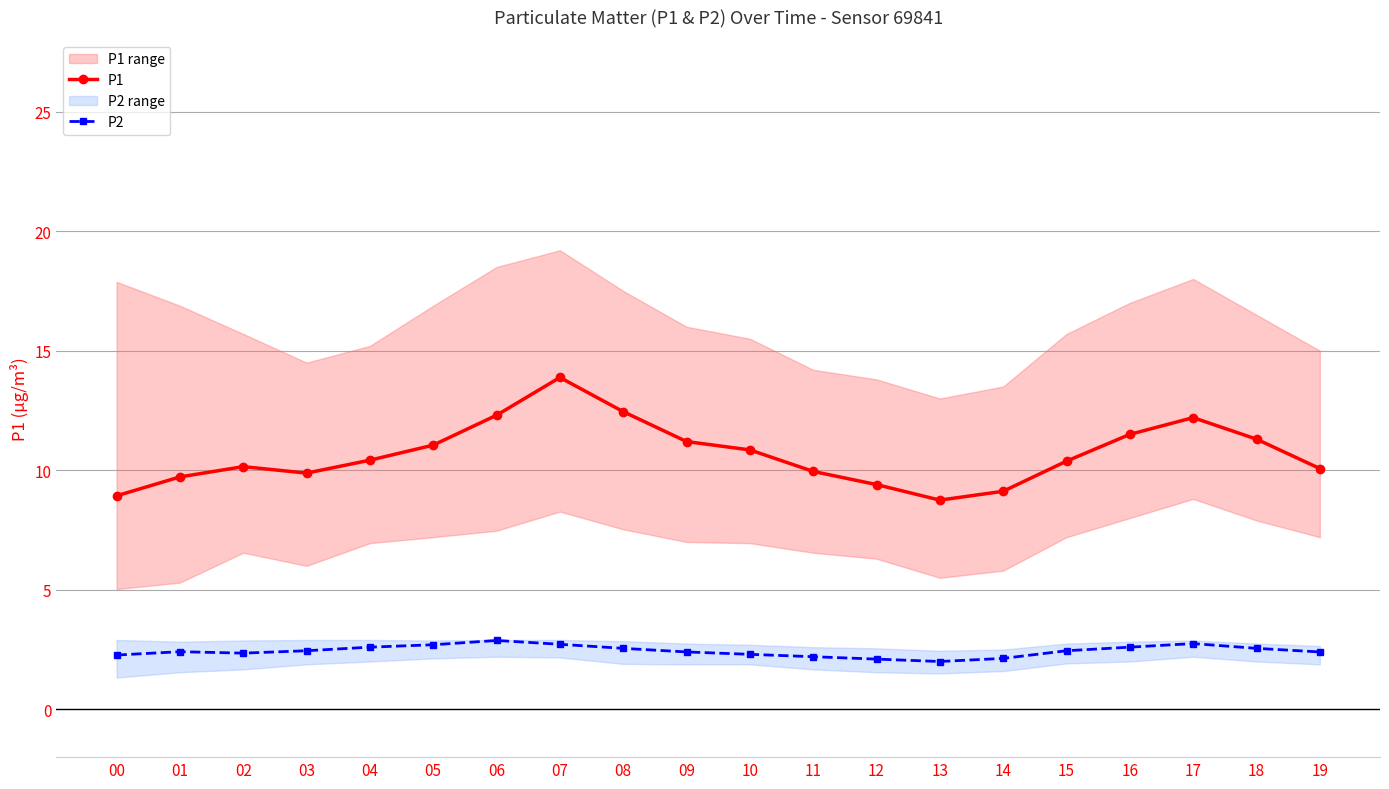

True or false: P2 and P1 cross at least once.

False